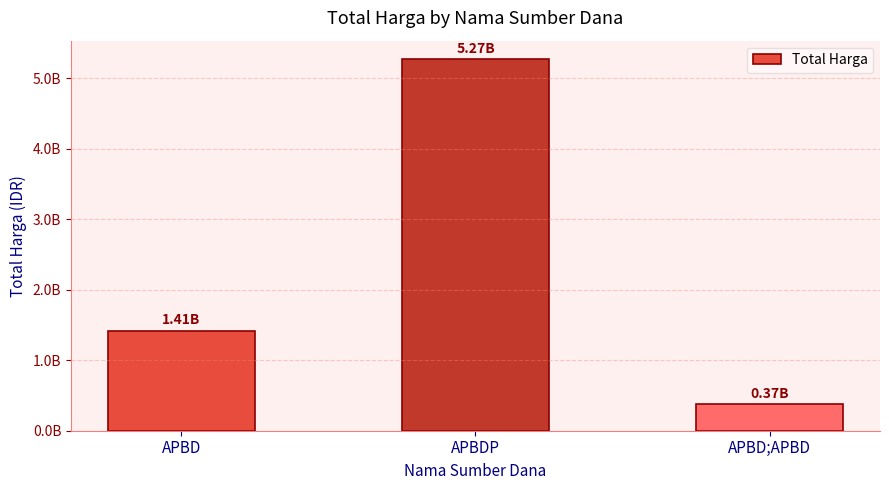

What is the average value?

2351498328